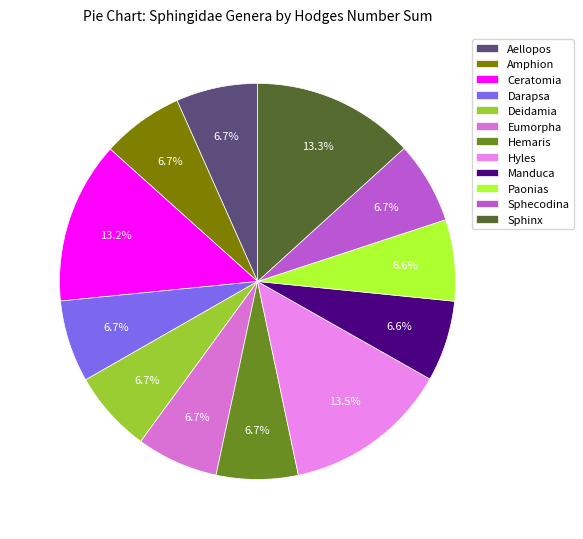

How many slices are in this pie chart?

12